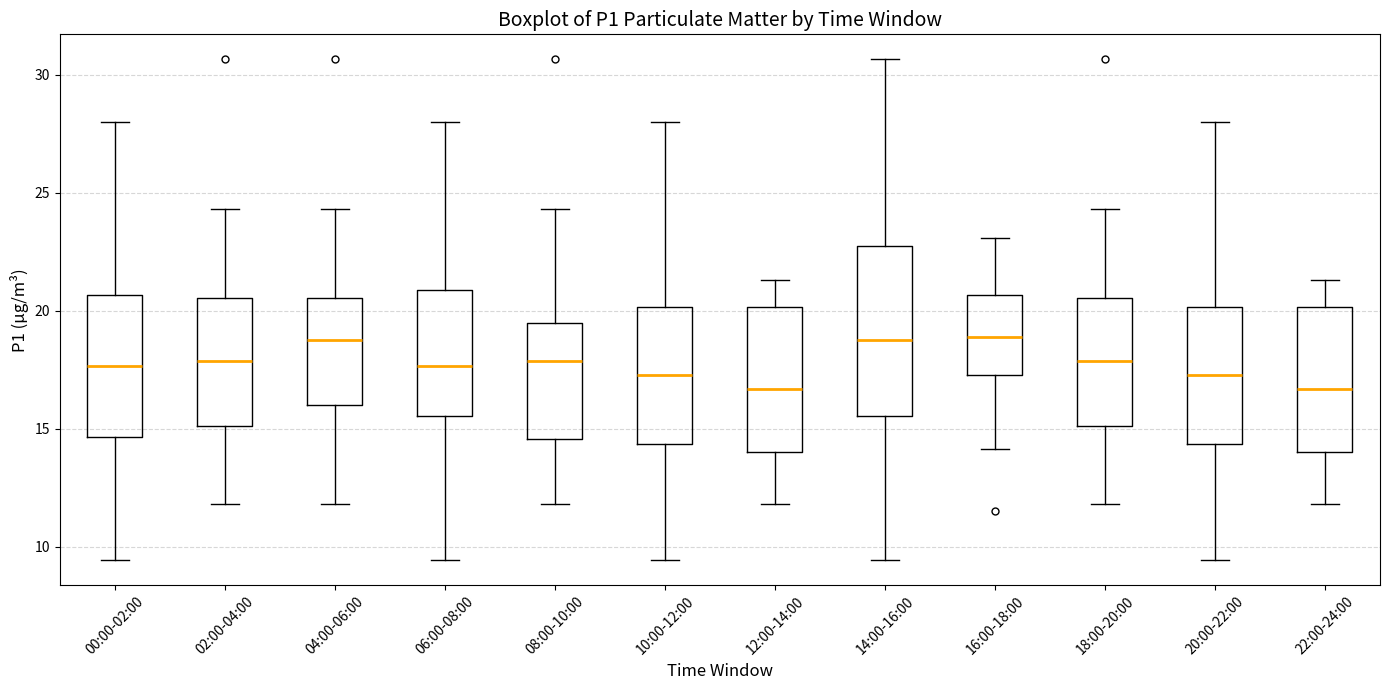

Reading left to right, transcribe this box plot: for each box, give where its median line is, the range the box spans, and where its two whiskers end, as read against the y-axis. The values are not printed on the chart, so give them approximately, as read against the axis.

00:00-02:00: median 17.5, box 14.5 to 20.5, whiskers 9.5 to 28.0
02:00-04:00: median 18.0, box 15.0 to 20.5, whiskers 12.0 to 24.5
04:00-06:00: median 19.0, box 16.0 to 20.5, whiskers 12.0 to 24.5
06:00-08:00: median 17.5, box 15.5 to 21.0, whiskers 9.5 to 28.0
08:00-10:00: median 18.0, box 14.5 to 19.5, whiskers 12.0 to 24.5
10:00-12:00: median 17.5, box 14.5 to 20.0, whiskers 9.5 to 28.0
12:00-14:00: median 16.5, box 14.0 to 20.0, whiskers 12.0 to 21.5
14:00-16:00: median 19.0, box 15.5 to 22.5, whiskers 9.5 to 30.5
16:00-18:00: median 19.0, box 17.5 to 20.5, whiskers 14.0 to 23.0
18:00-20:00: median 18.0, box 15.0 to 20.5, whiskers 12.0 to 24.5
20:00-22:00: median 17.5, box 14.5 to 20.0, whiskers 9.5 to 28.0
22:00-24:00: median 16.5, box 14.0 to 20.0, whiskers 12.0 to 21.5